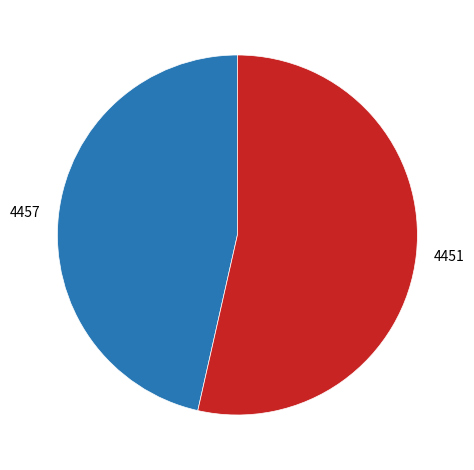

Rank the categories by value from highest to lowest.

4451, 4457